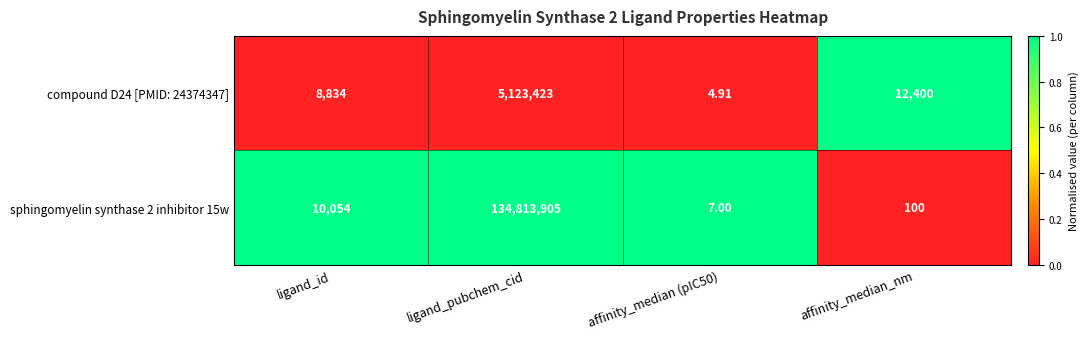

Which label corresponds to the largest value in the chart?

ligand_pubchem_cid